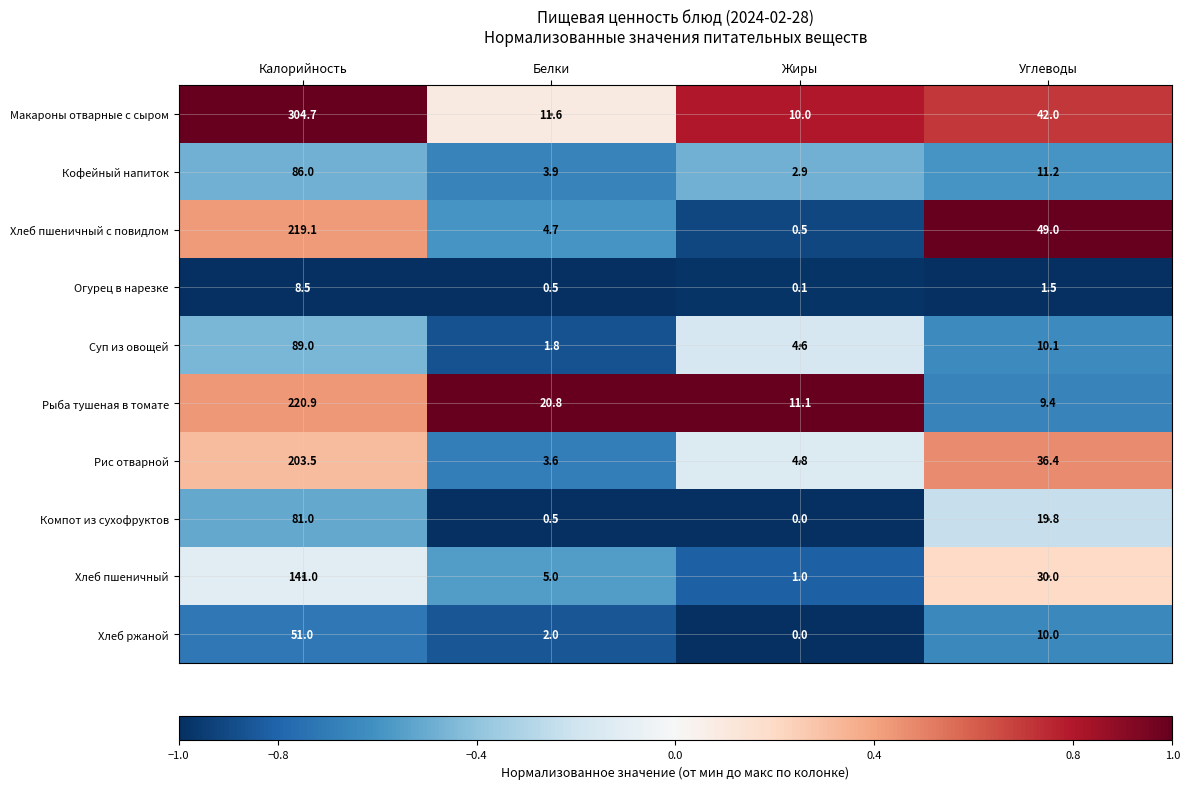

What is the total value across all series at Белки?

54.4